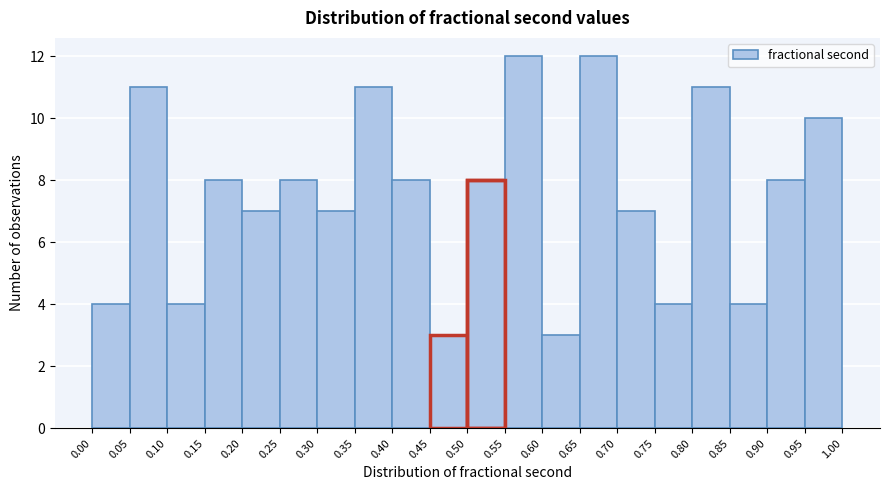

What is the height of the bar covering 0.60 to 0.65 on the x-axis? The values are not printed on the chart, so give them approximately, as read against the axis.

3